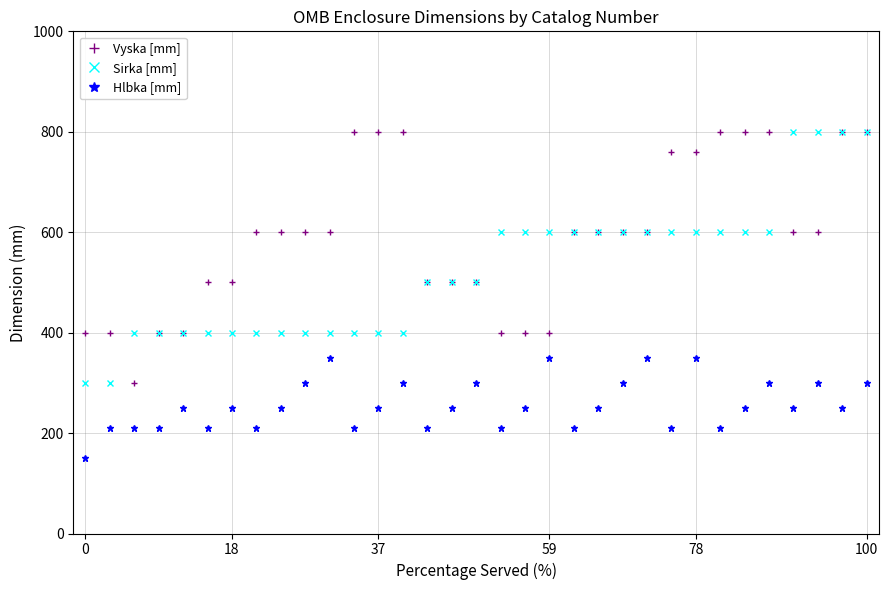

True or false: Hlbka [mm] has more than 2 points higher than both neighbors.

True